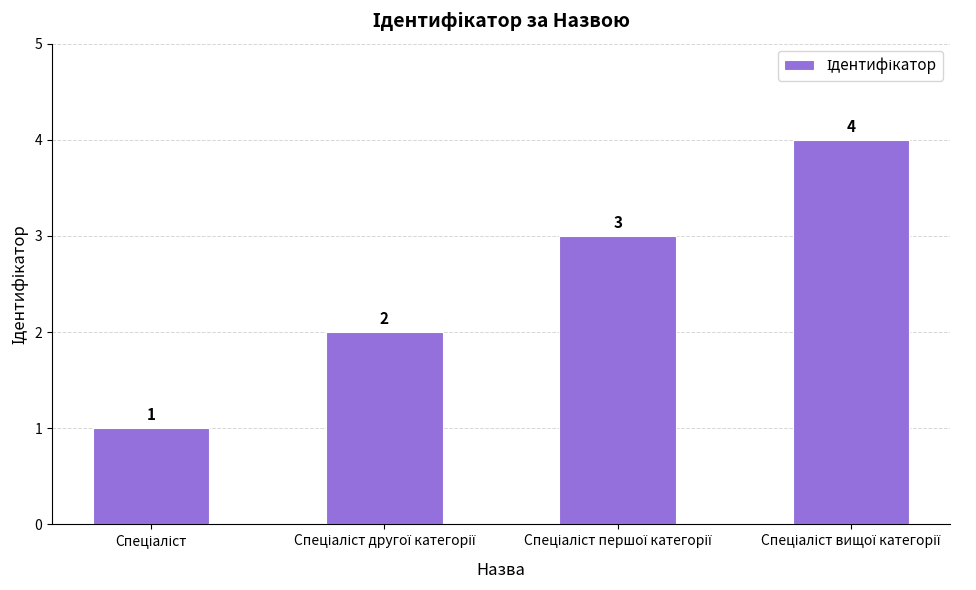

Are the bars horizontal?

No